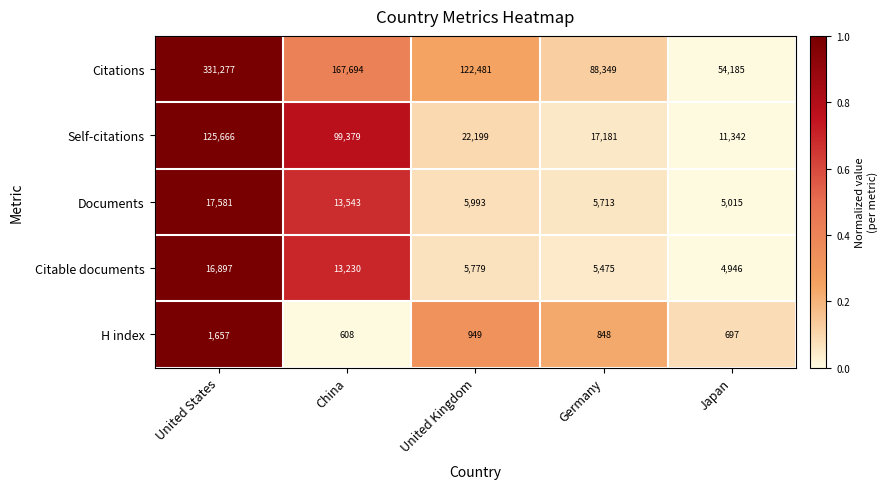

The value of H index at United States is 1657. True or false?

True